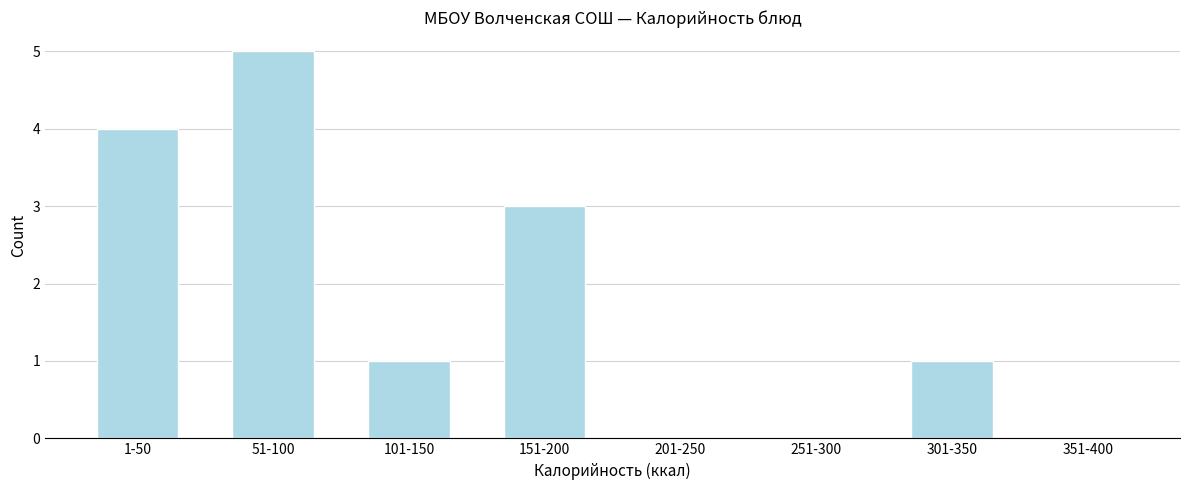

Reading left to right, transcribe all the data shown in this chart.

1-50=4	51-100=5	101-150=1	151-200=3	201-250=0	251-300=0	301-350=1	351-400=0